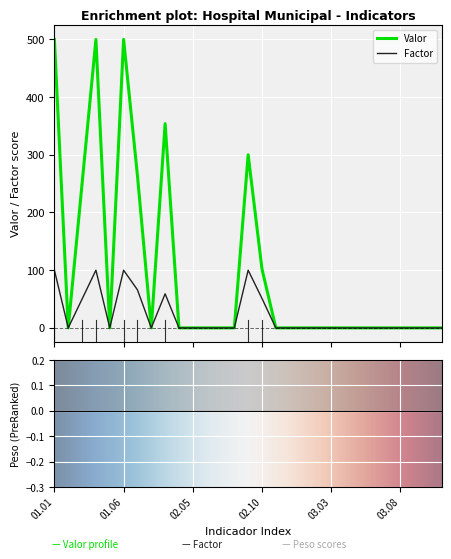

Where is Peso nearest to the value 4?

02.01